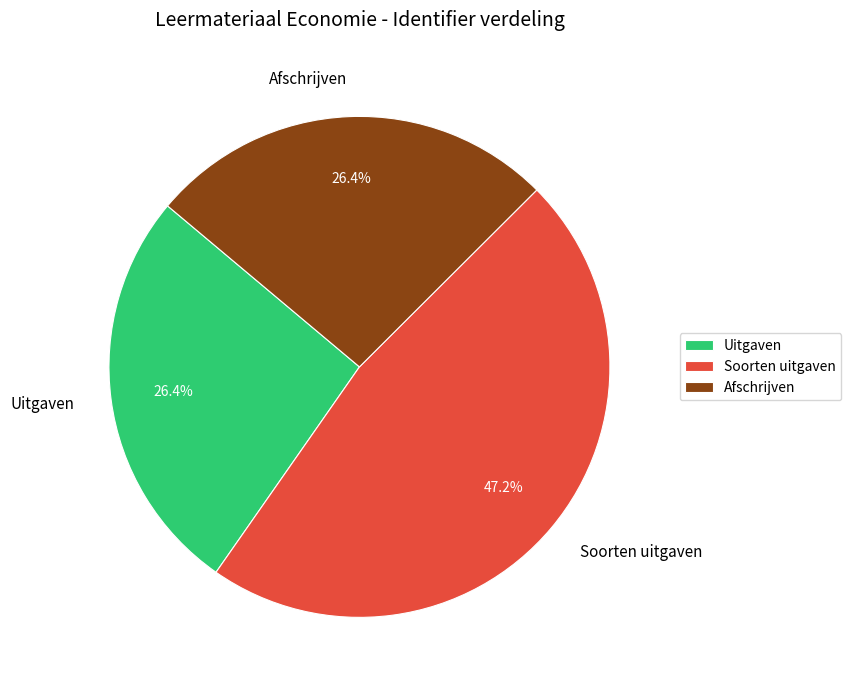

Is there a majority slice in this chart?

No